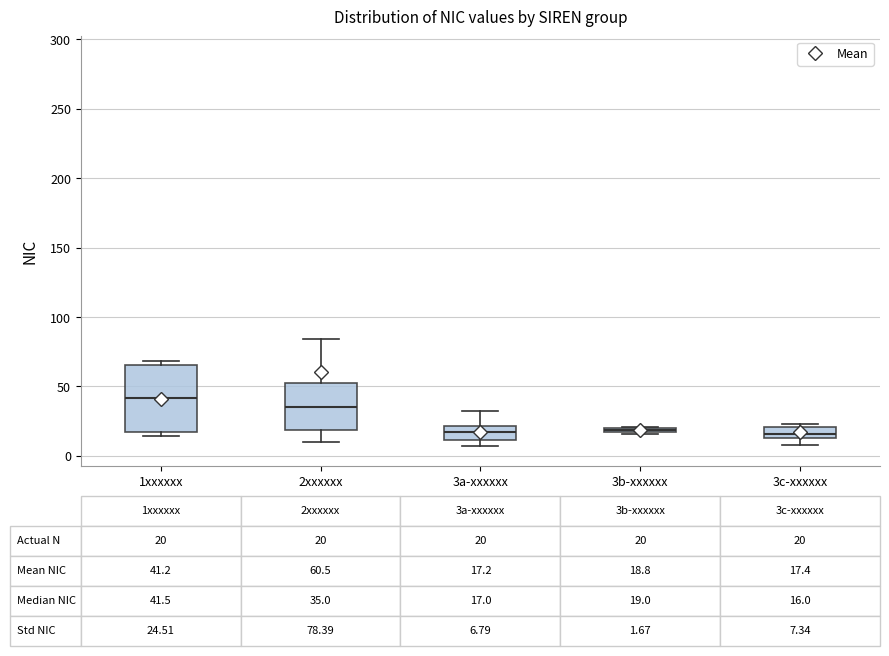

Comparing the boxes themselves (not the whiskers), which one is the tallest?

1xxxxxx